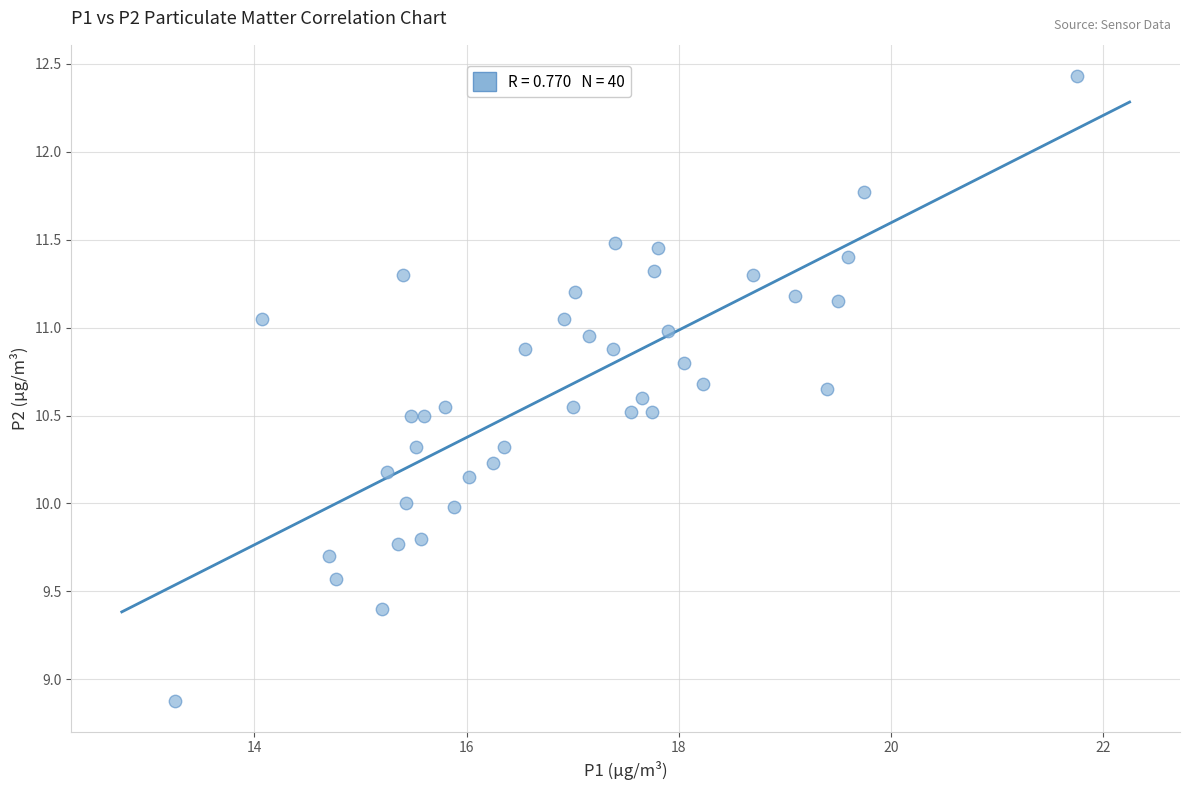

What is the range of X values (max minus min)?

8.5